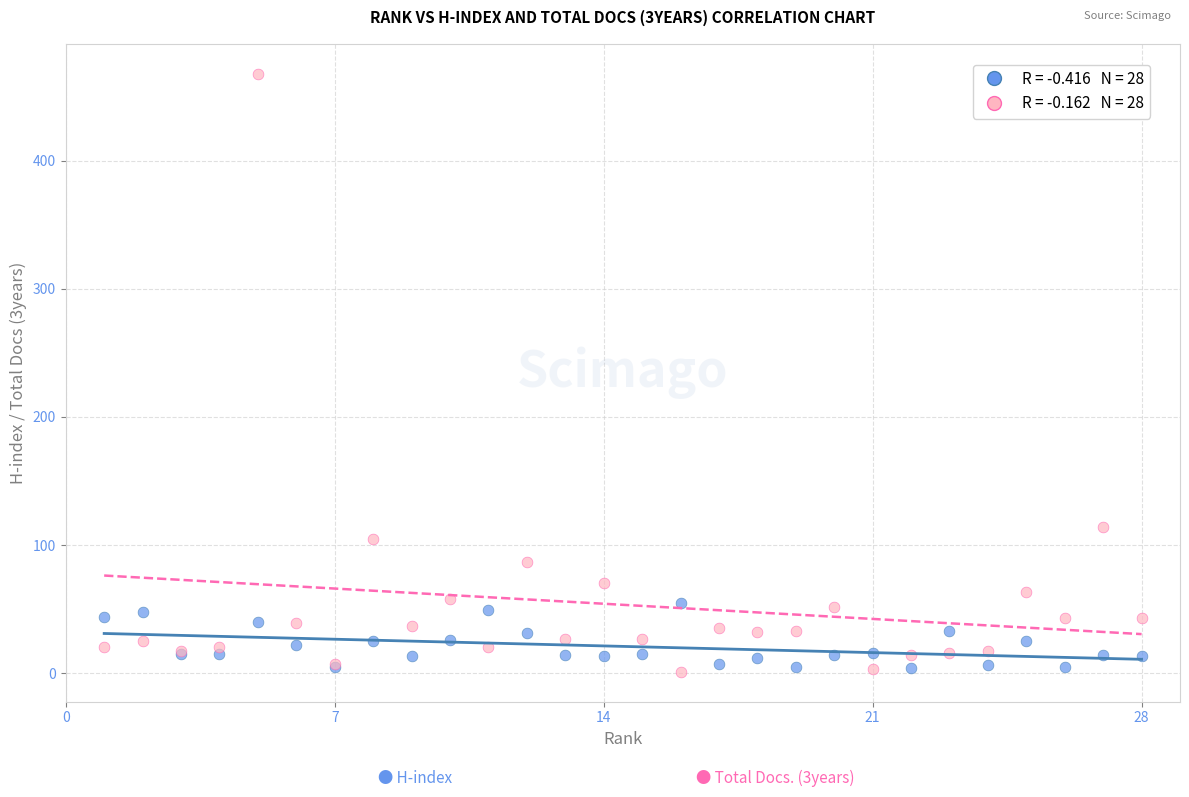

Across all series, what Y value is closest to 234?

114